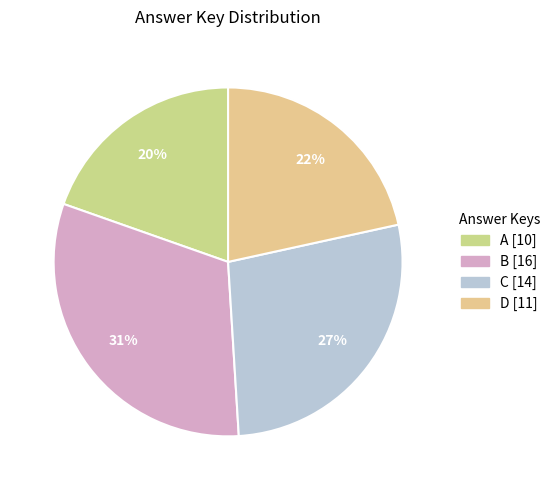

Is there any slice that represents more than half of the pie?

No